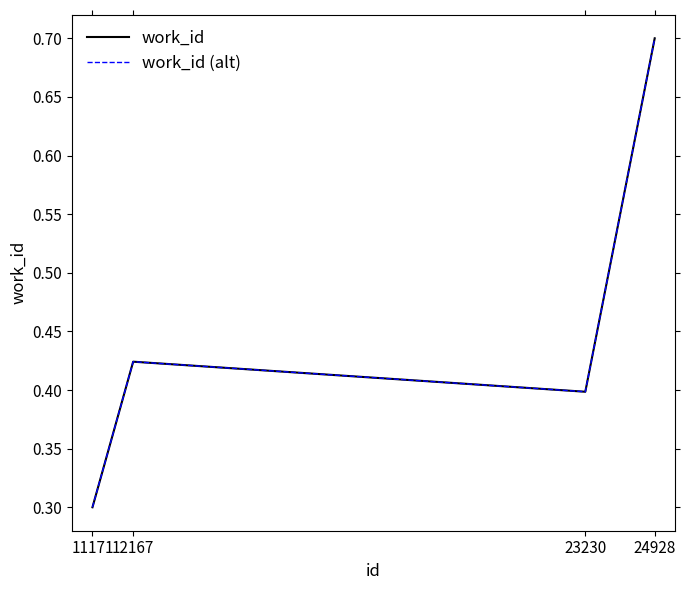

Is this an area chart (filled region under the line)?

No